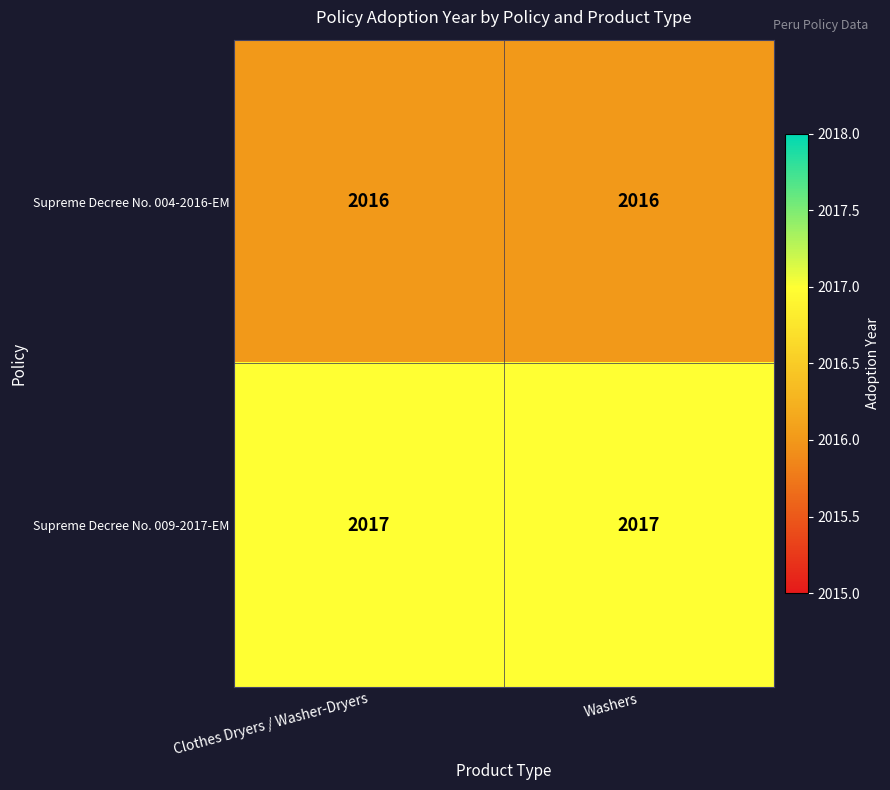

What is the average value of the Supreme Decree No. 009-2017-EM series?

2017